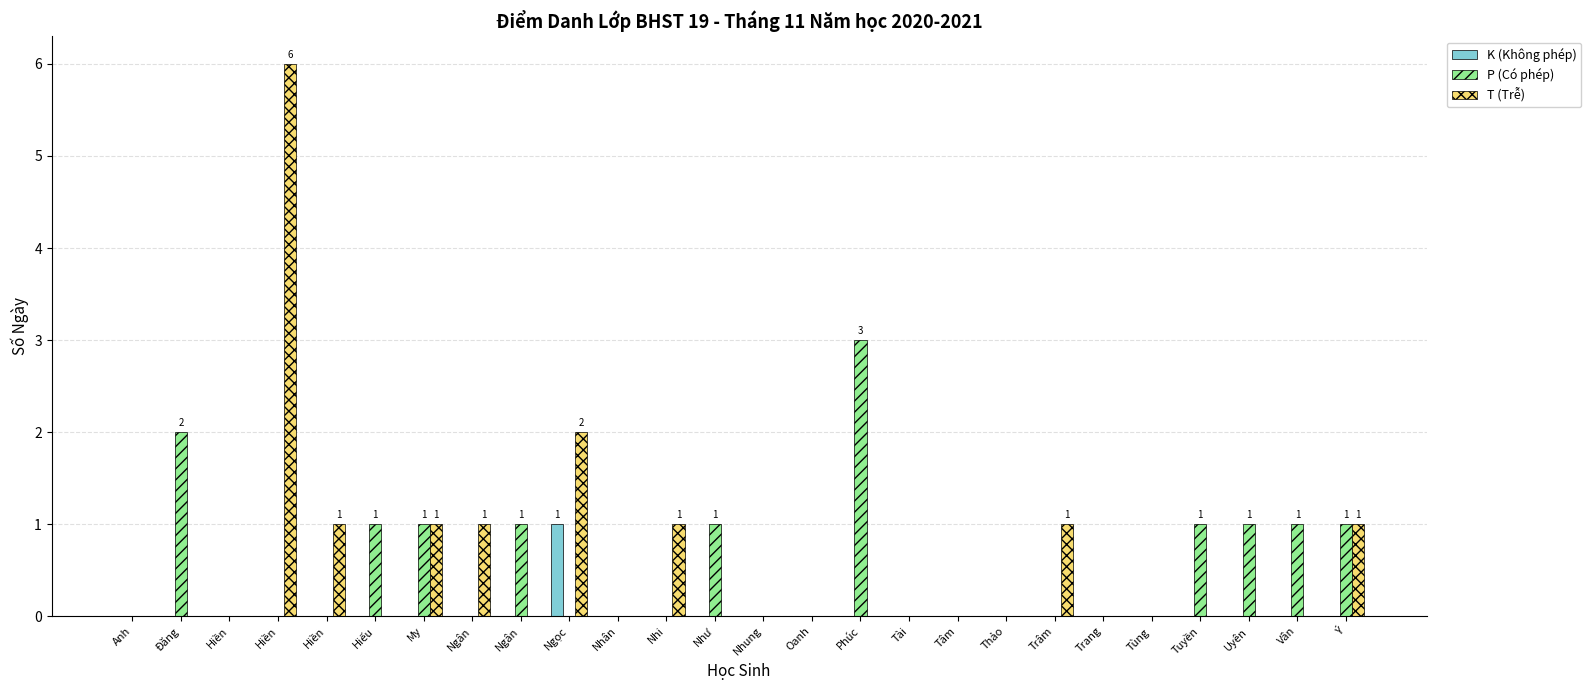

What are all the series names shown in the legend?

K (Không phép), P (Có phép), T (Trễ)